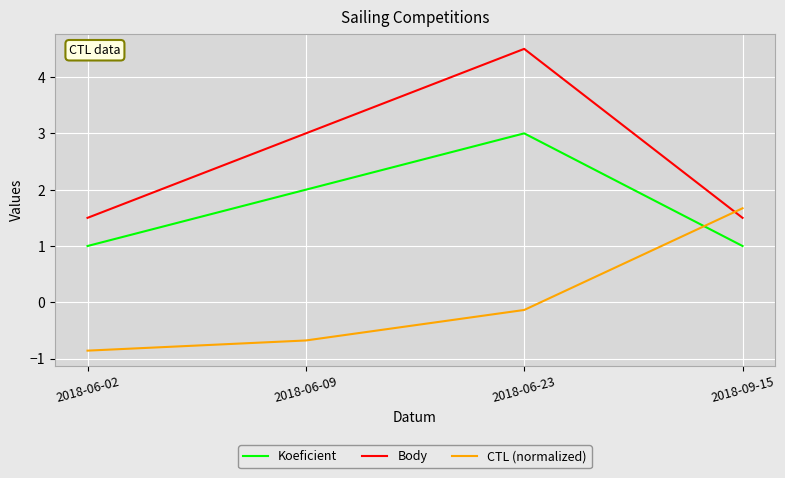

Rank the series by their maximum value, from lowest to highest.

CTL (normalized), Koeficient, Body